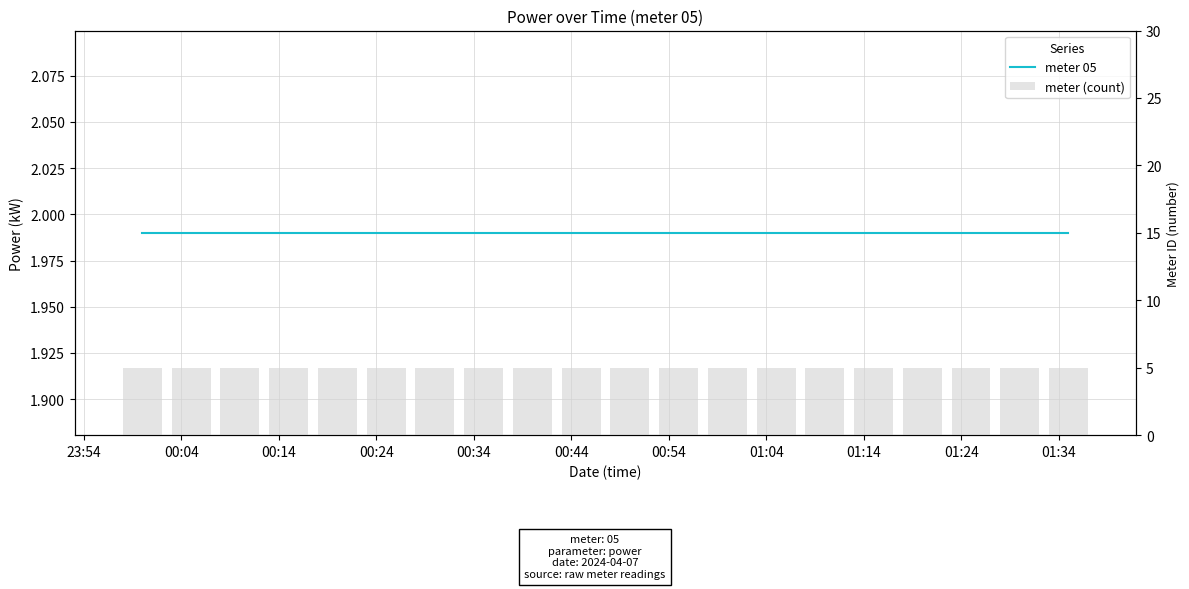

List the series in order of their overall mean, highest first.

meter (count), meter 05